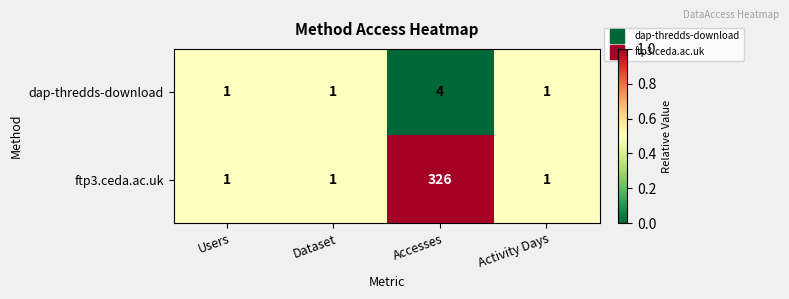

Reading left to right, transcribe all the data shown in this chart.

dap-thredds-download: 1	1	4	1
ftp3.ceda.ac.uk: 1	1	326	1